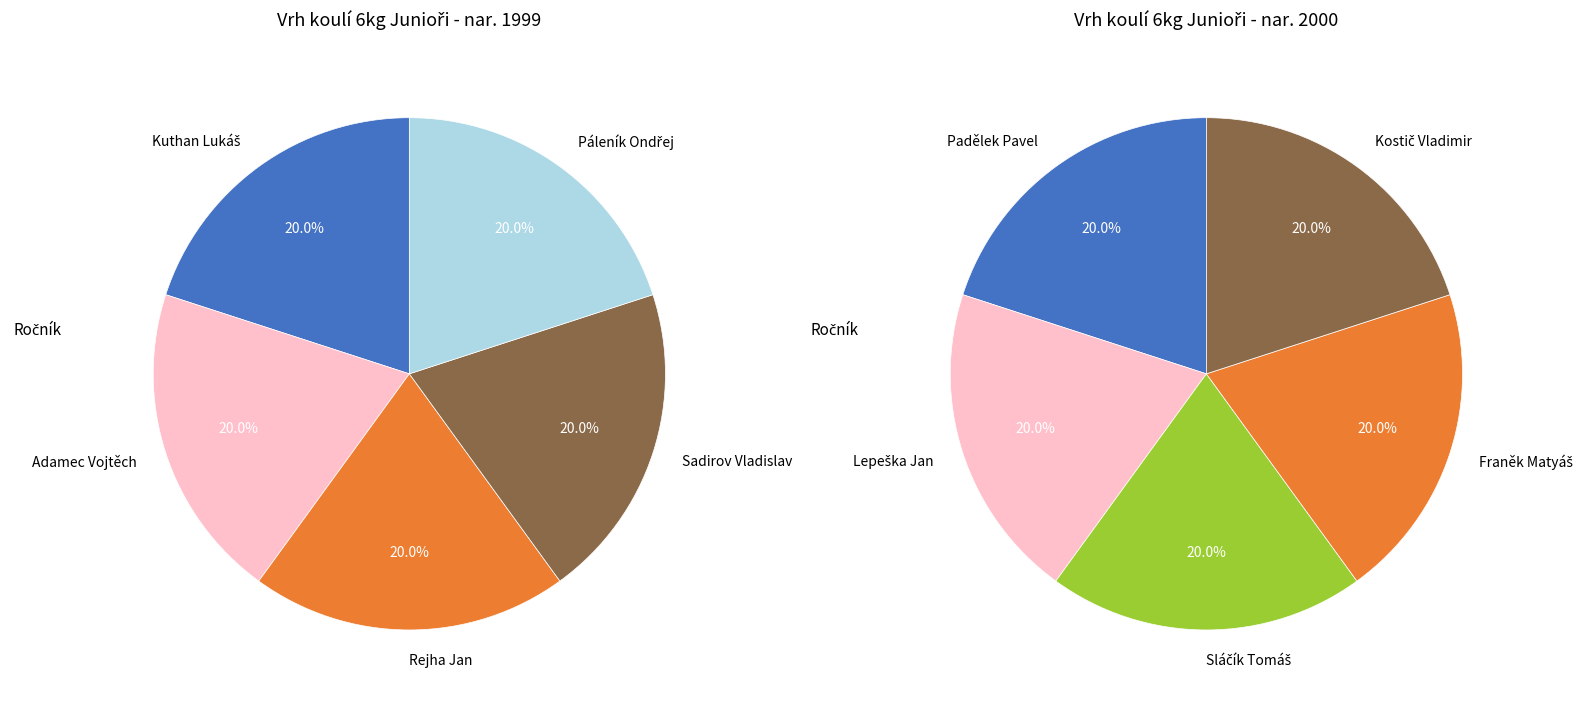

True or false: 2 accounts for 0% of the total.

True